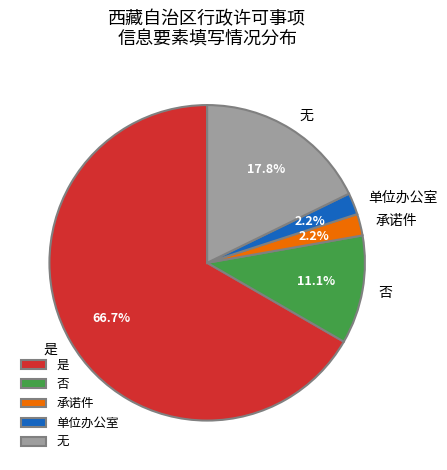

To the nearest percent, what is the difference between the 单位办公室 and 承诺件 slice percentages?

0%